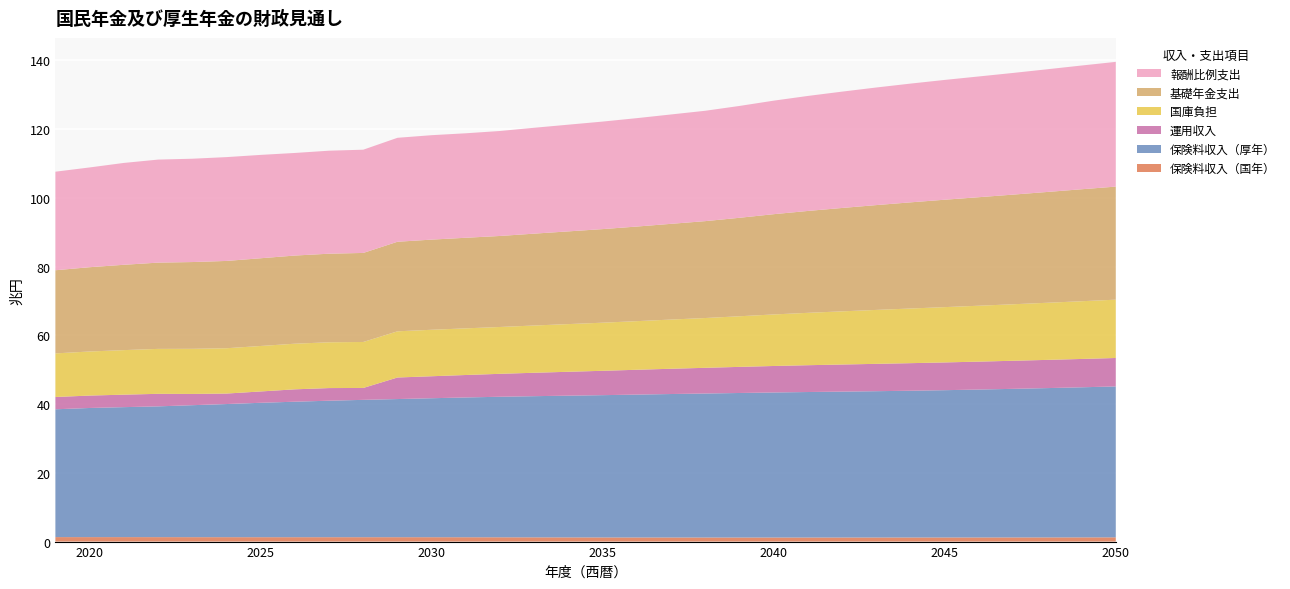

Reading left to right, what are all the values shown in this chart?

保険料収入（国年）: 2019=1.3	2020=1.3	2021=1.3	2022=1.3	2023=1.3	2024=1.3	2025=1.3	2026=1.3	2027=1.3	2028=1.3	2029=1.3	2030=1.3	2031=1.3	2032=1.2	2033=1.2	2034=1.2	2035=1.2	2036=1.2	2037=1.2	2038=1.2	2039=1.2	2040=1.2	2041=1.2	2042=1.2	2043=1.2	2044=1.2	2045=1.2	2046=1.2	2047=1.2	2048=1.2	2049=1.2	2050=1.2
保険料収入（厚年）: 2019=37.2	2020=37.6	2021=37.8	2022=38.1	2023=38.4	2024=38.7	2025=39.1	2026=39.4	2027=39.7	2028=40.0	2029=40.2	2030=40.4	2031=40.7	2032=40.9	2033=41.1	2034=41.2	2035=41.4	2036=41.6	2037=41.7	2038=41.9	2039=42.1	2040=42.2	2041=42.3	2042=42.5	2043=42.6	2044=42.7	2045=42.9	2046=43.0	2047=43.2	2048=43.4	2049=43.7	2050=43.9
運用収入: 2019=3.6	2020=3.6	2021=3.6	2022=3.6	2023=3.3	2024=3.1	2025=3.3	2026=3.6	2027=3.7	2028=3.5	2029=6.3	2030=6.4	2031=6.5	2032=6.7	2033=6.8	2034=7.0	2035=7.1	2036=7.2	2037=7.4	2038=7.5	2039=7.6	2040=7.7	2041=7.8	2042=7.9	2043=8.0	2044=8.0	2045=8.1	2046=8.1	2047=8.2	2048=8.2	2049=8.2	2050=8.3
国庫負担: 2019=12.7	2020=12.8	2021=13.0	2022=13.1	2023=13.1	2024=13.2	2025=13.2	2026=13.3	2027=13.3	2028=13.4	2029=13.4	2030=13.5	2031=13.6	2032=13.6	2033=13.8	2034=13.9	2035=14.0	2036=14.1	2037=14.3	2038=14.5	2039=14.7	2040=15.0	2041=15.2	2042=15.5	2043=15.7	2044=15.9	2045=16.1	2046=16.3	2047=16.4	2048=16.6	2049=16.8	2050=17.0
基礎年金支出: 2019=24.2	2020=24.5	2021=24.8	2022=25.1	2023=25.2	2024=25.4	2025=25.5	2026=25.7	2027=25.8	2028=25.9	2029=26.1	2030=26.2	2031=26.4	2032=26.5	2033=26.7	2034=27.0	2035=27.2	2036=27.5	2037=27.9	2038=28.2	2039=28.7	2040=29.2	2041=29.6	2042=30.1	2043=30.5	2044=30.9	2045=31.3	2046=31.6	2047=31.9	2048=32.2	2049=32.6	2050=32.9
報酬比例支出: 2019=28.7	2020=29.0	2021=29.6	2022=30.0	2023=30.1	2024=30.2	2025=30.1	2026=29.9	2027=30.0	2028=30.0	2029=30.2	2030=30.4	2031=30.4	2032=30.5	2033=30.8	2034=31.1	2035=31.3	2036=31.5	2037=31.8	2038=32.1	2039=32.5	2040=33.0	2041=33.5	2042=33.9	2043=34.2	2044=34.6	2045=34.9	2046=35.1	2047=35.4	2048=35.7	2049=36.0	2050=36.3